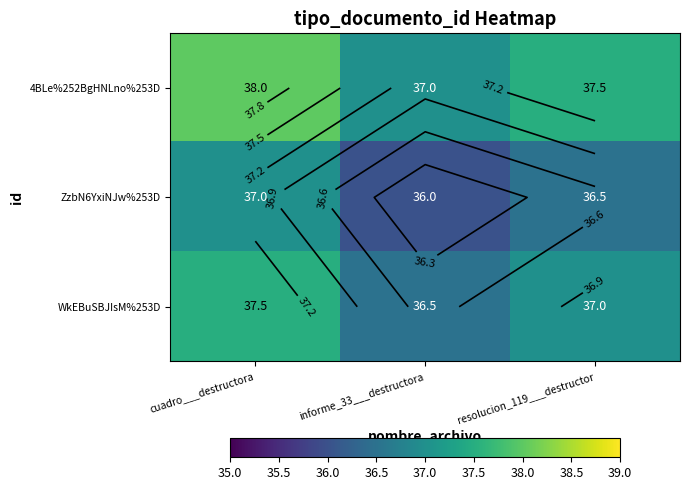

Is the value of WkEBuSBJIsM%253D at informe_33___destructora greater than the value of 4BLe%252BgHNLno%253D at cuadro___destructora?

No